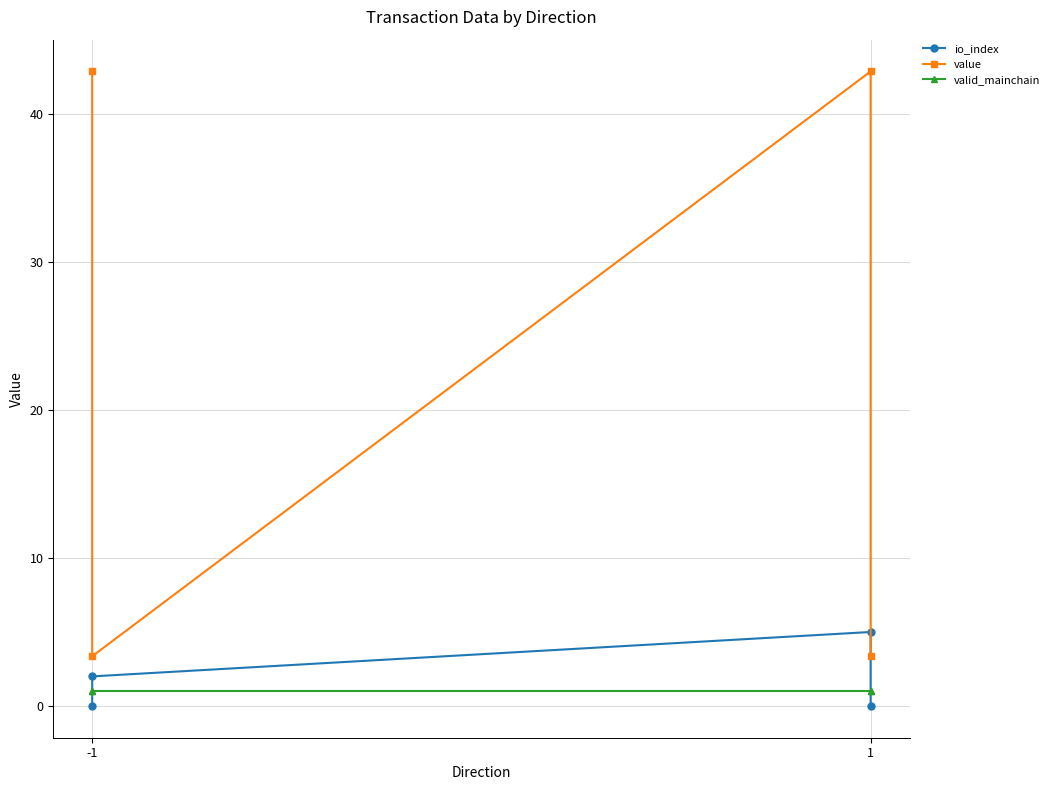

What is the total value across all series at -1?

43.9